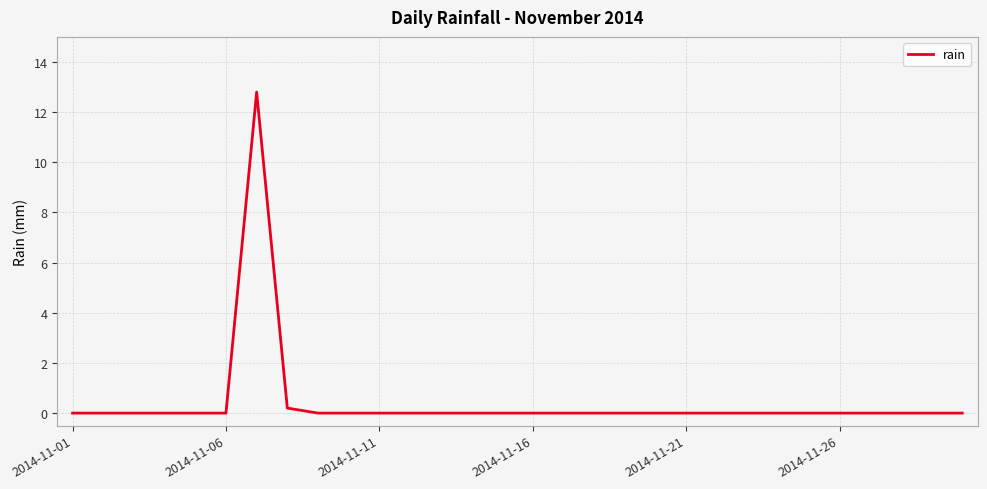

What is the difference between the maximum and minimum values?

12.8